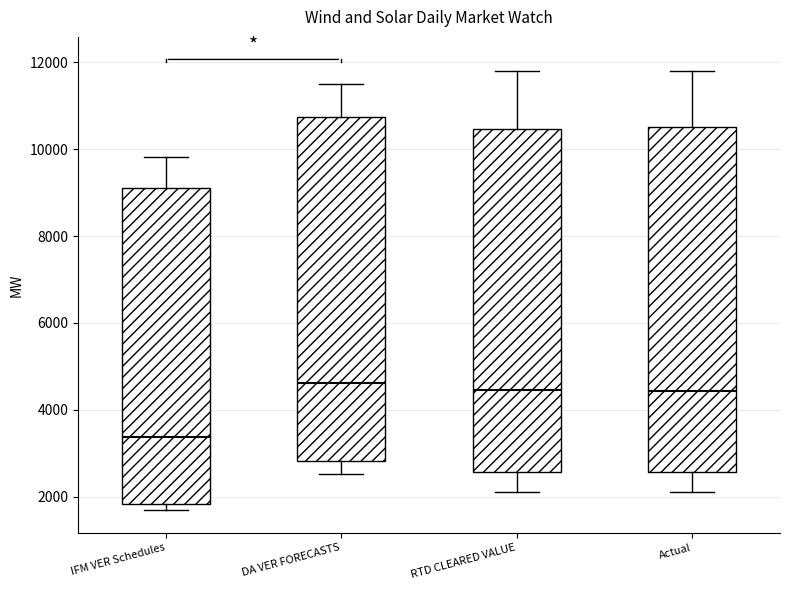

Reading left to right, read every box against the y-axis: the position of its median line, the range the box covers, and the ends of its whiskers. The values are not printed on the chart, so give them approximately, as read against the axis.

IFM VER Schedules: median 3400, box 1800 to 9200, whiskers 1600 to 9800
DA VER FORECASTS: median 4600, box 2800 to 10800, whiskers 2600 to 11400
RTD CLEARED VALUE: median 4400, box 2600 to 10400, whiskers 2200 to 11800
Actual: median 4400, box 2600 to 10600, whiskers 2200 to 11800